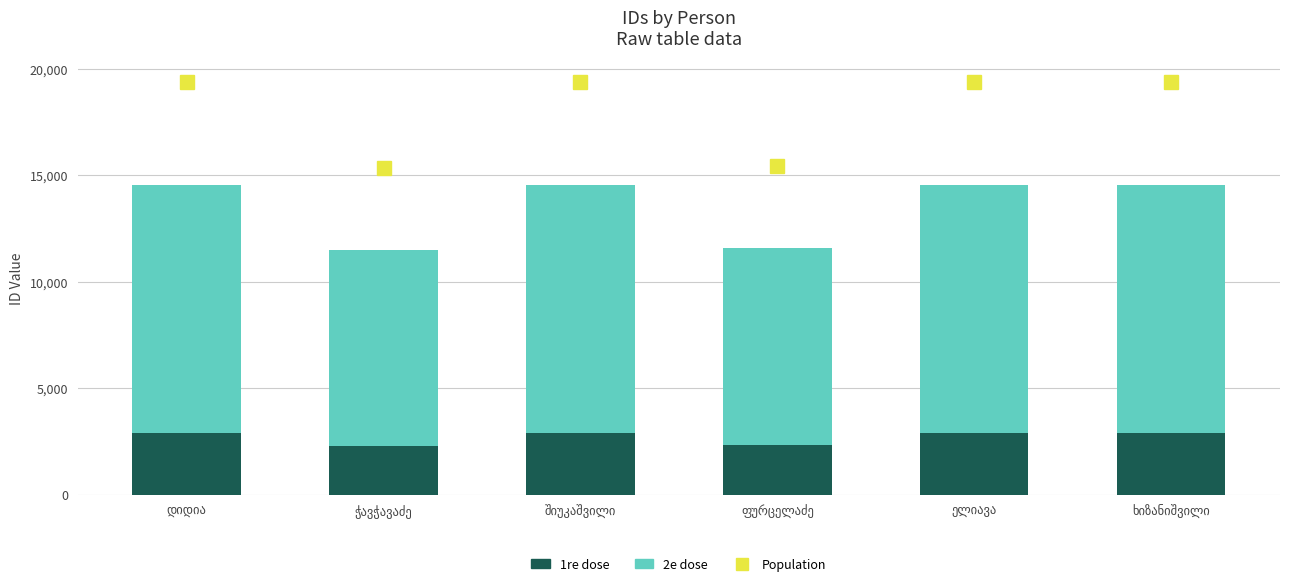

What is the label of the 3rd bar from the left?

შიუკაშვილი